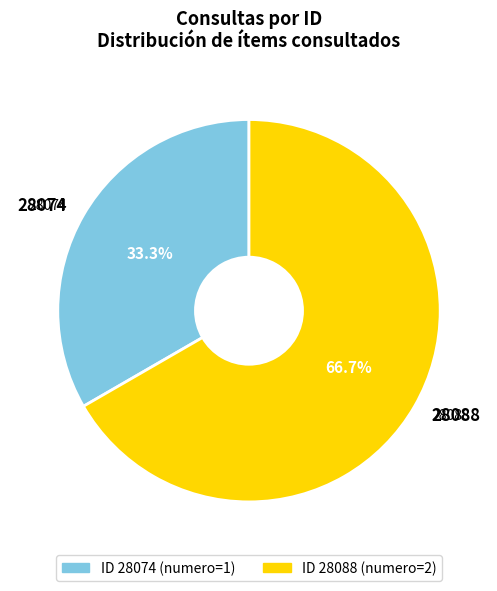

True or false: 28088 accounts for 67% of the total.

True